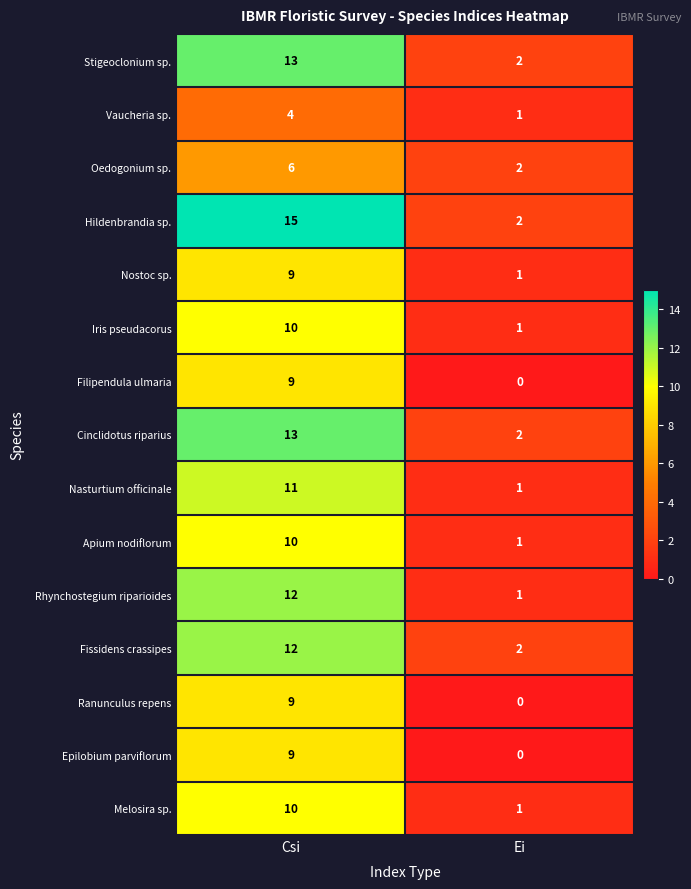

What is the sum of all Oedogonium sp. values?

8